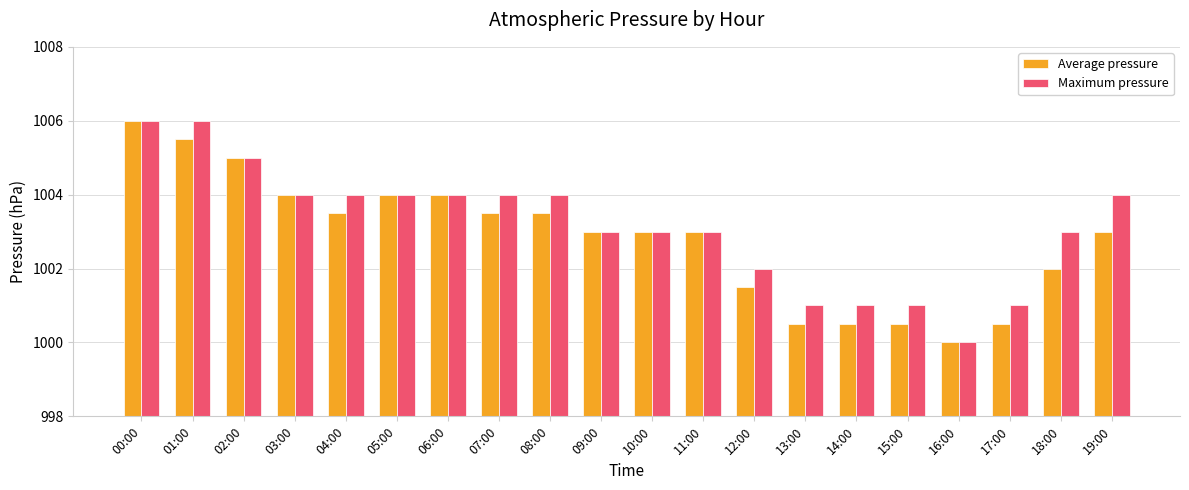

Reading left to right, transcribe all the data shown in this chart.

Average pressure: 00:00=1006.0	01:00=1005.5	02:00=1005.0	03:00=1004.0	04:00=1003.5	05:00=1004.0	06:00=1004.0	07:00=1003.5	08:00=1003.5	09:00=1003.0	10:00=1003.0	11:00=1003.0	12:00=1001.5	13:00=1000.5	14:00=1000.5	15:00=1000.5	16:00=1000.0	17:00=1000.5	18:00=1002.0	19:00=1003.0
Maximum pressure: 00:00=1006.0	01:00=1006.0	02:00=1005.0	03:00=1004.0	04:00=1004.0	05:00=1004.0	06:00=1004.0	07:00=1004.0	08:00=1004.0	09:00=1003.0	10:00=1003.0	11:00=1003.0	12:00=1002.0	13:00=1001.0	14:00=1001.0	15:00=1001.0	16:00=1000.0	17:00=1001.0	18:00=1003.0	19:00=1004.0